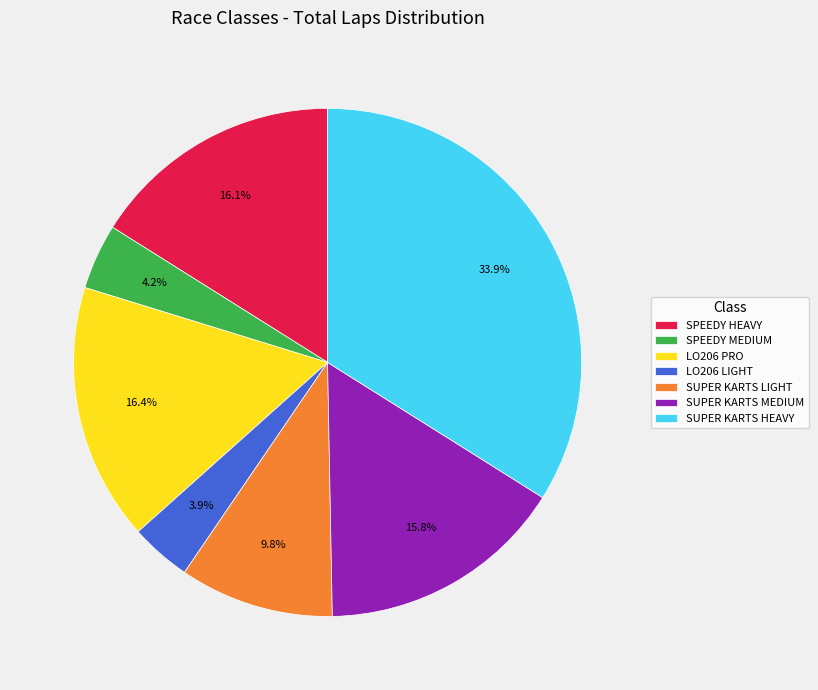

Count the number of slices in the pie.

7